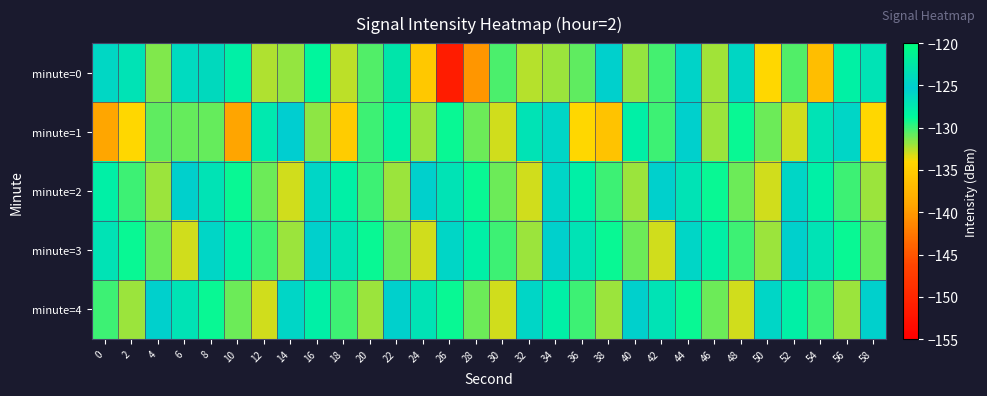

Rank the series at 30 from highest to lowest value.

minute=3, minute=0, minute=2, minute=1, minute=4